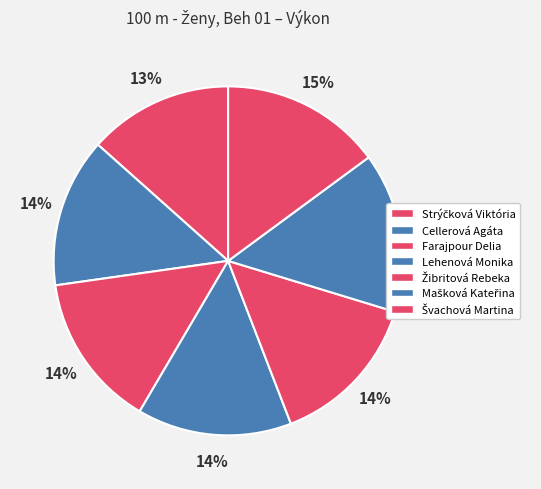

Rank the categories by value from lowest to highest.

Strýčková Viktória, Cellerová Agáta, Farajpour Delia, Lehenová Monika, Žibritová Rebeka, Mašková Kateřina, Švachová Martina